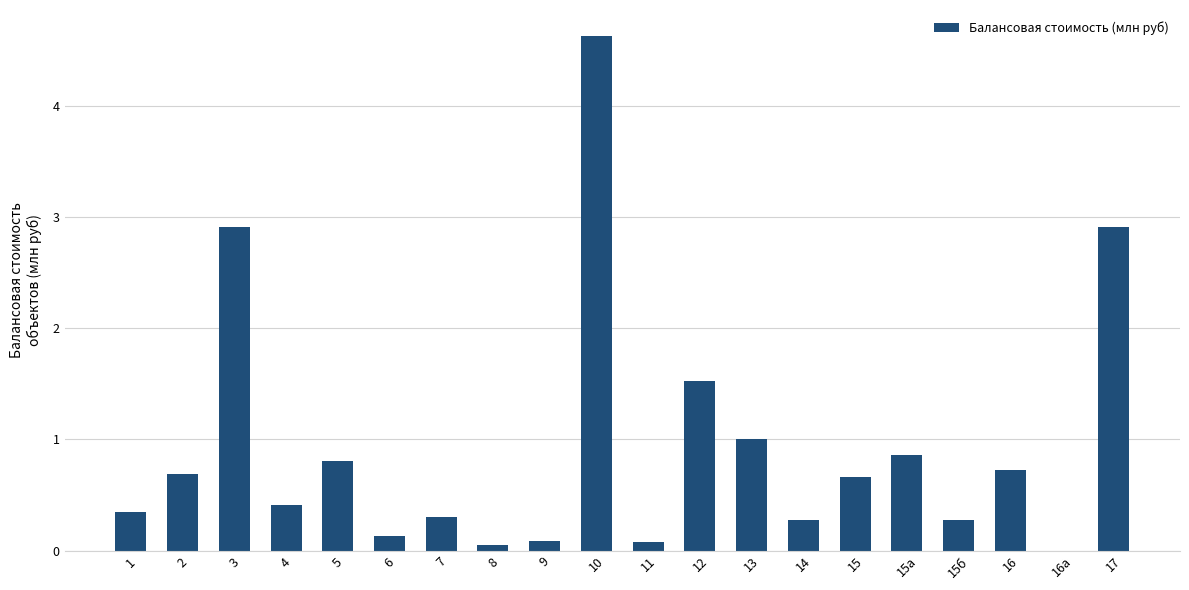

Reading left to right, what are all the values shown in this chart?

0.3	0.7	2.9	0.4	0.8	0.1	0.3	0.1	0.1	4.6	0.1	1.5	1.0	0.3	0.7	0.9	0.3	0.7	0.0	2.9